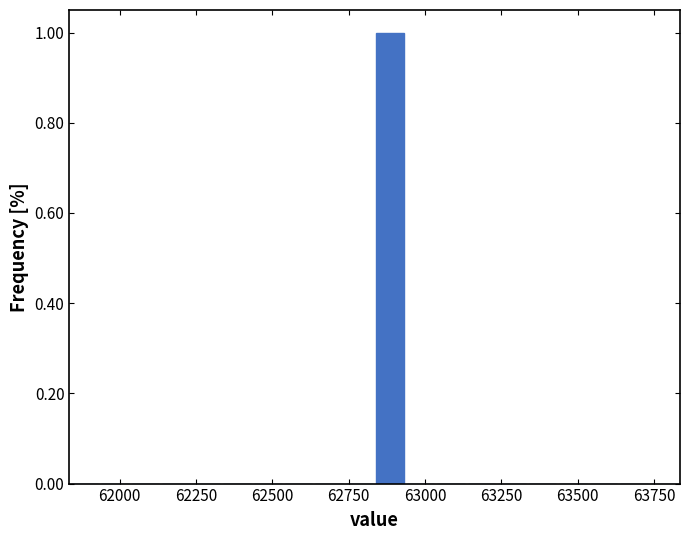

Read against the x-axis, roughly where is the centre of the tallest bar?

62900